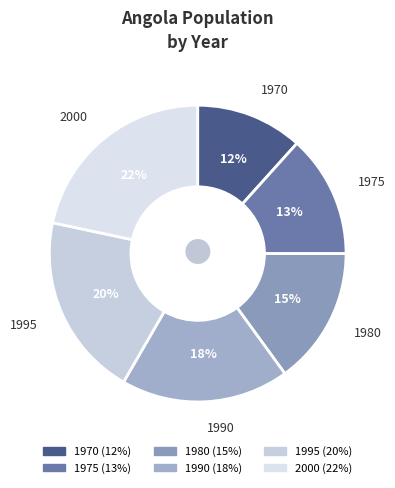

Rank the categories by value from highest to lowest.

2000, 1995, 1990, 1980, 1975, 1970